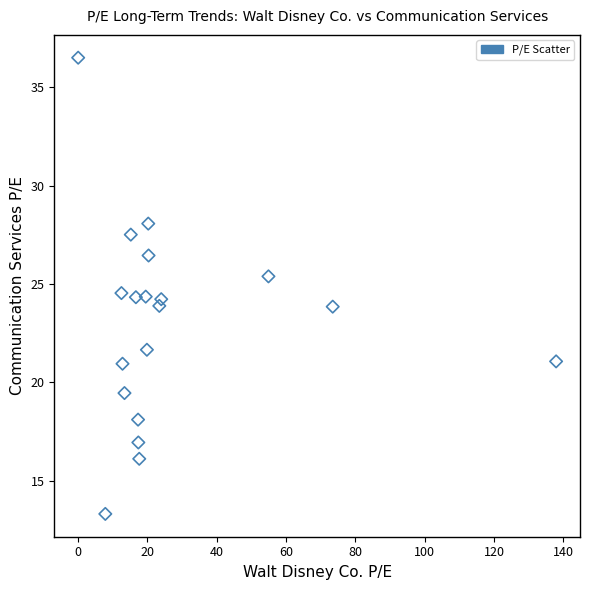

What is the range of Y values (max minus min)?

23.2